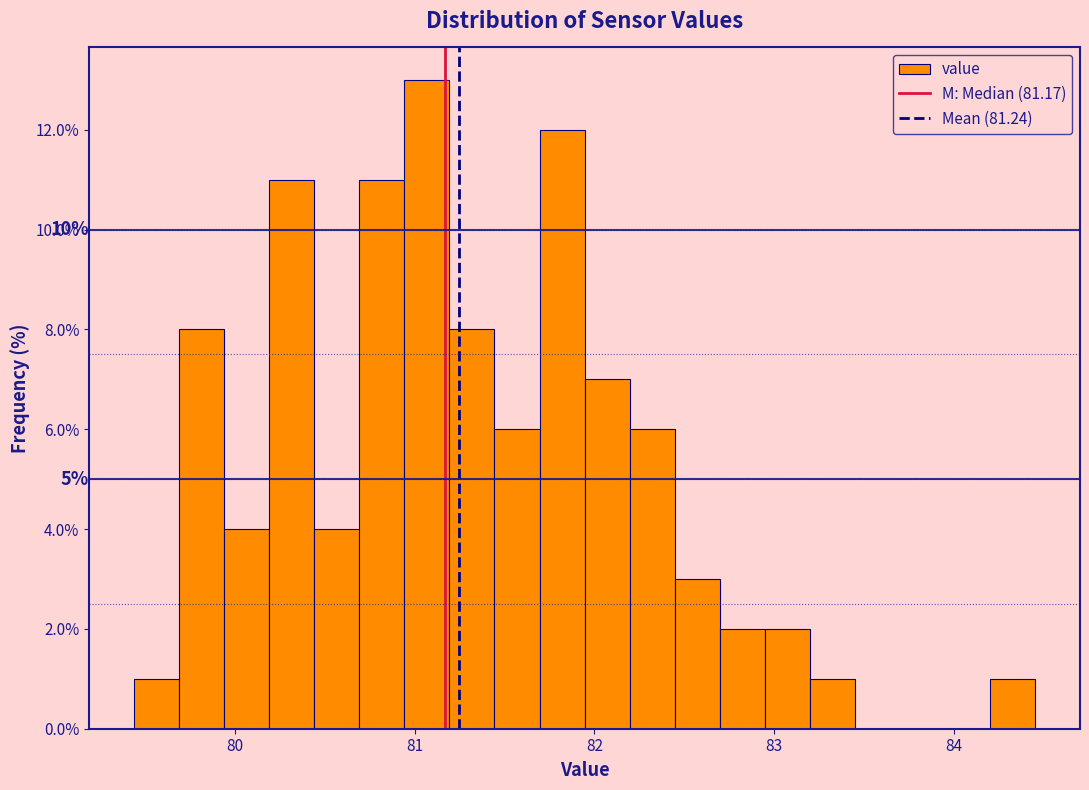

Around what value on the x-axis is the tallest bar? Give the approximate position of its centre, as read against the axis.

81.1